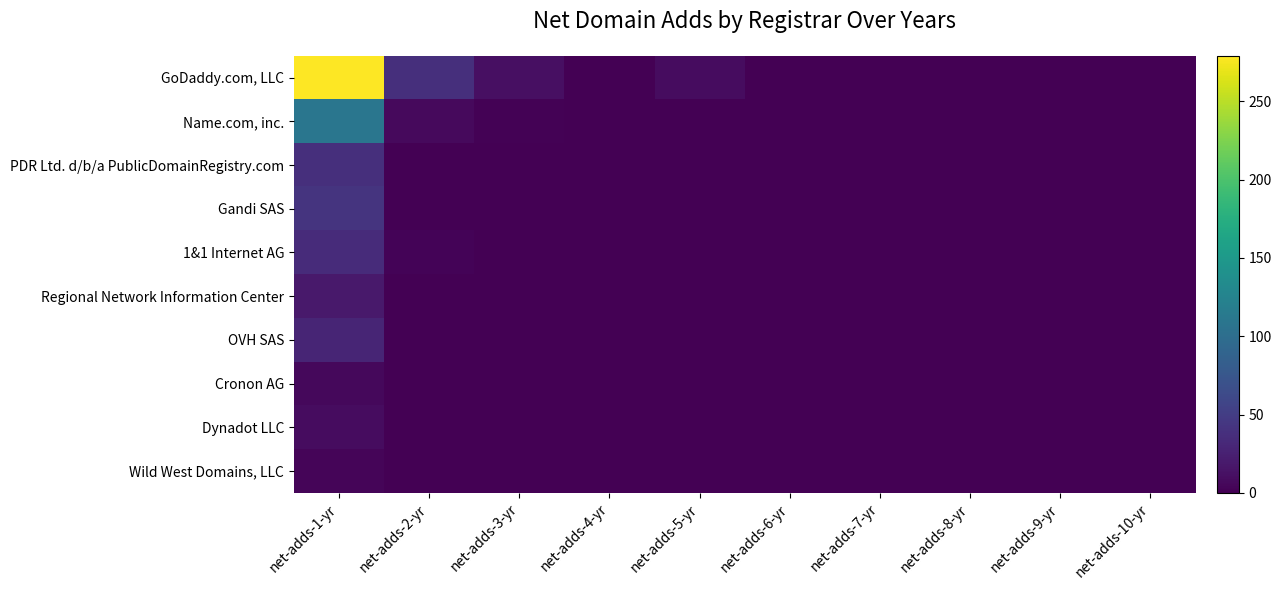

Which series has the largest total across all categories?

GoDaddy.com, LLC